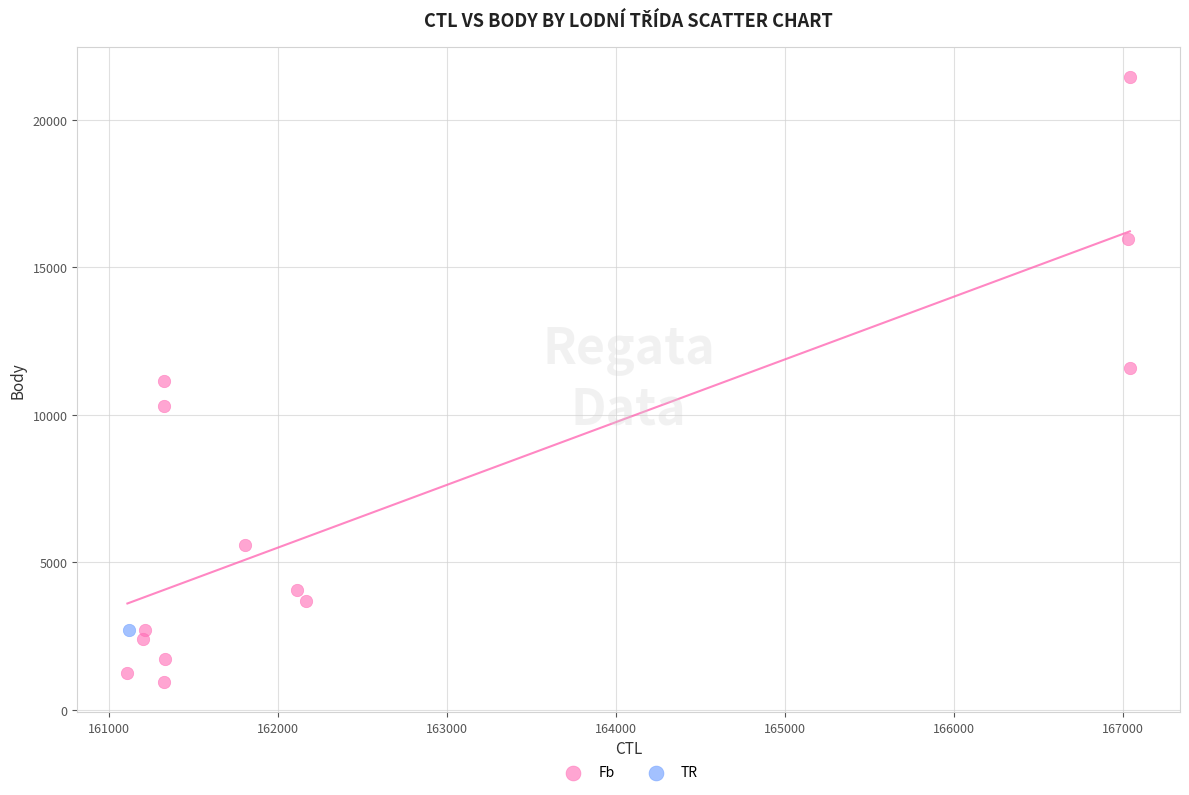

What are all the series names shown in the legend?

Fb, TR